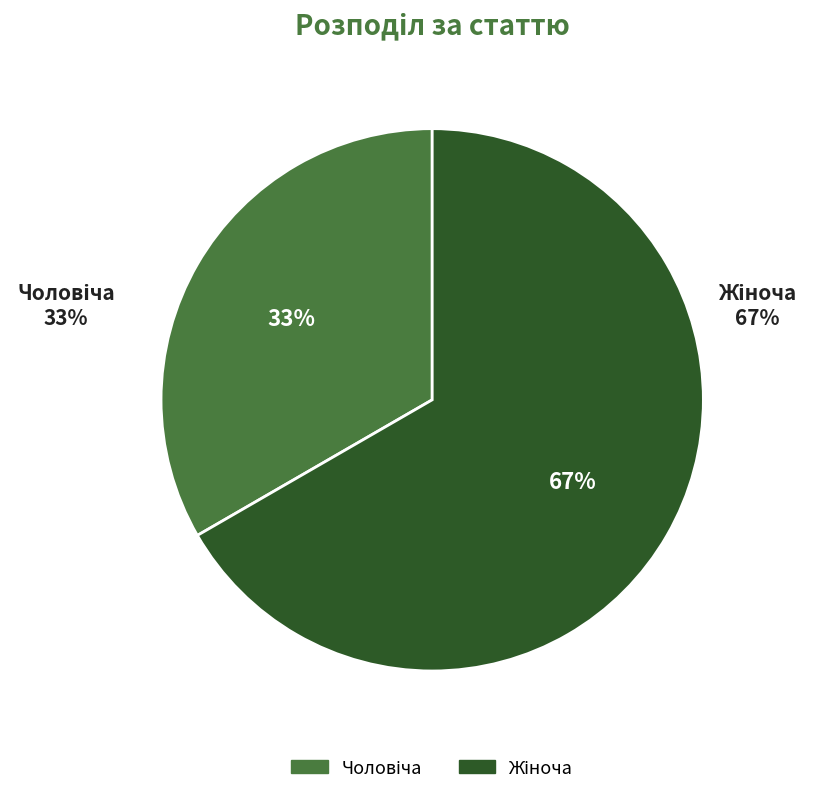

Which category has the biggest portion of the pie?

Жіноча